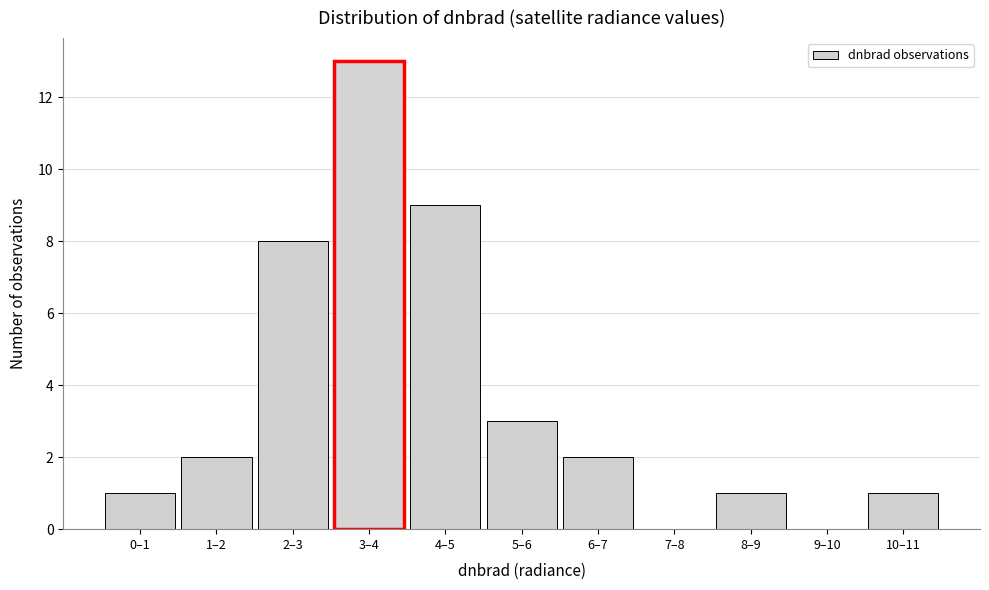

Reading left to right, list all the values displayed in this chart.

0–1=1	1–2=2	2–3=8	3–4=13	4–5=9	5–6=3	6–7=2	7–8=0	8–9=1	9–10=0	10–11=1